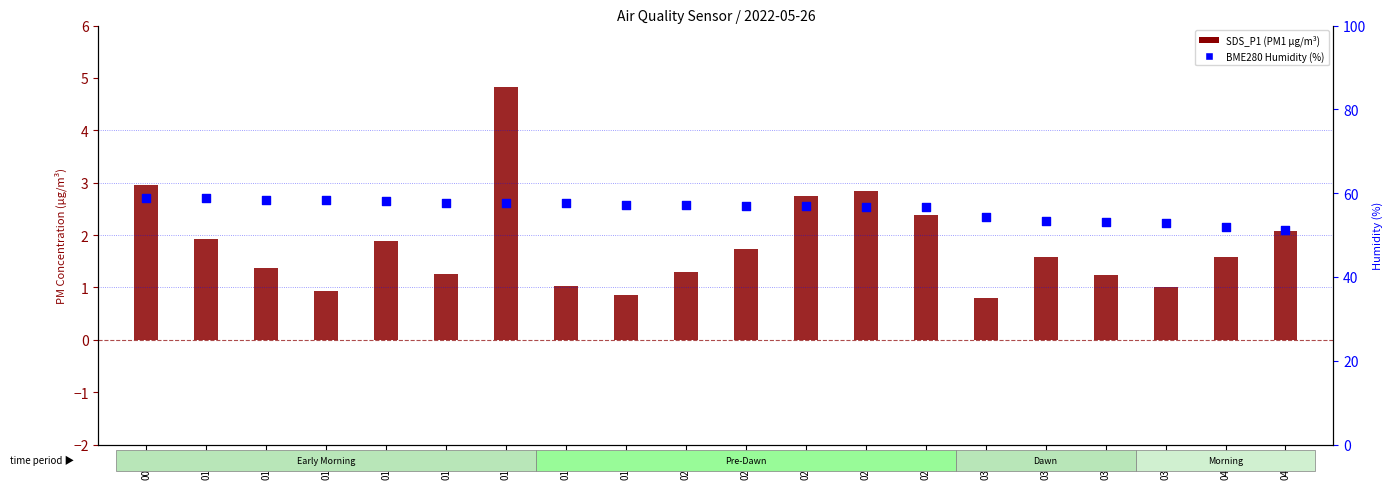

Which series has the widest spread of Y values?

BME280_humidity